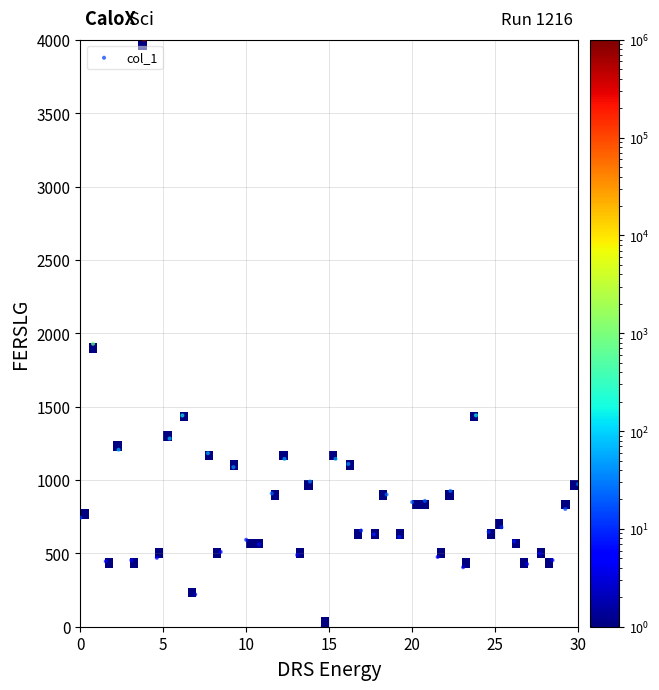

What Y value in the scatter plot is closest to 2000?

1928.4